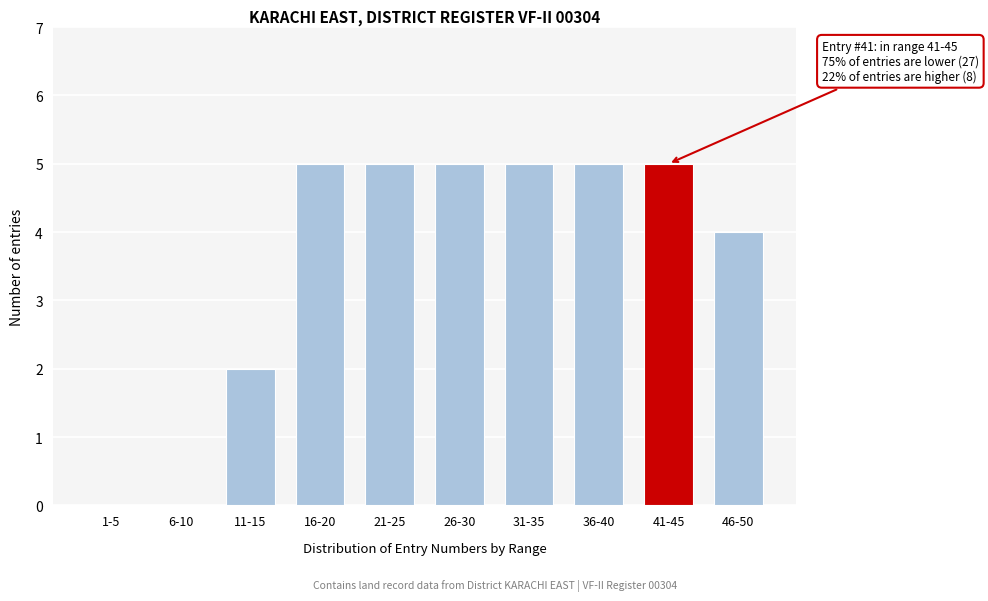

Reading right to left, what are all the values shown in this chart?

46-50=4	41-45=5	36-40=5	31-35=5	26-30=5	21-25=5	16-20=5	11-15=2	6-10=0	1-5=0